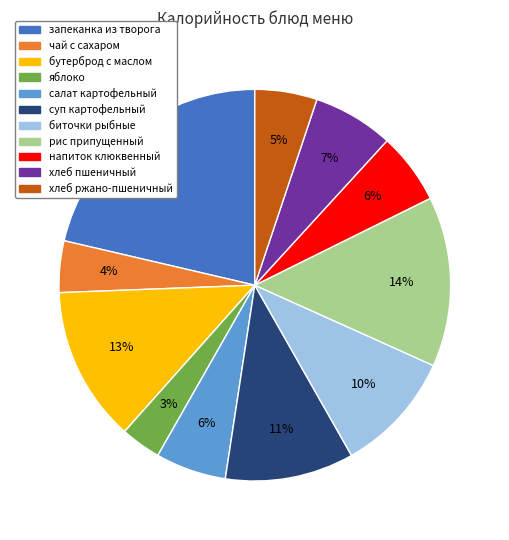

To the nearest percent, what is the average slice percentage?

9%